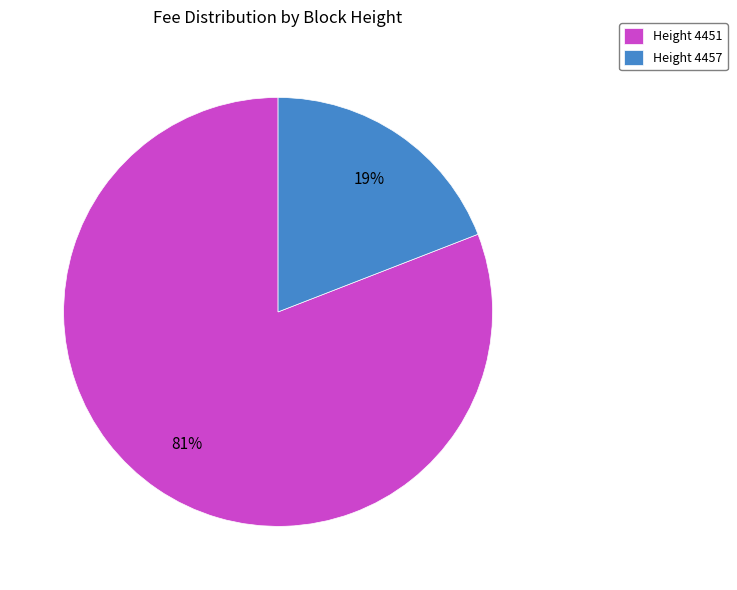

Is there any slice that represents more than half of the pie?

Yes